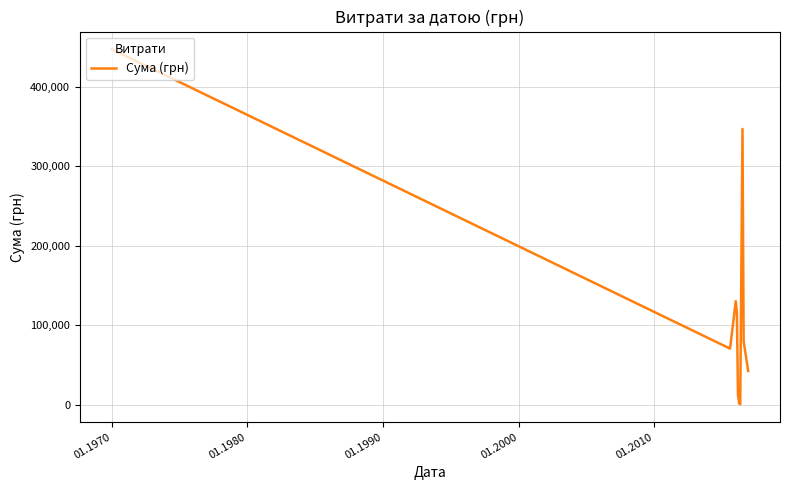

What is the greatest value displayed?

446976.0